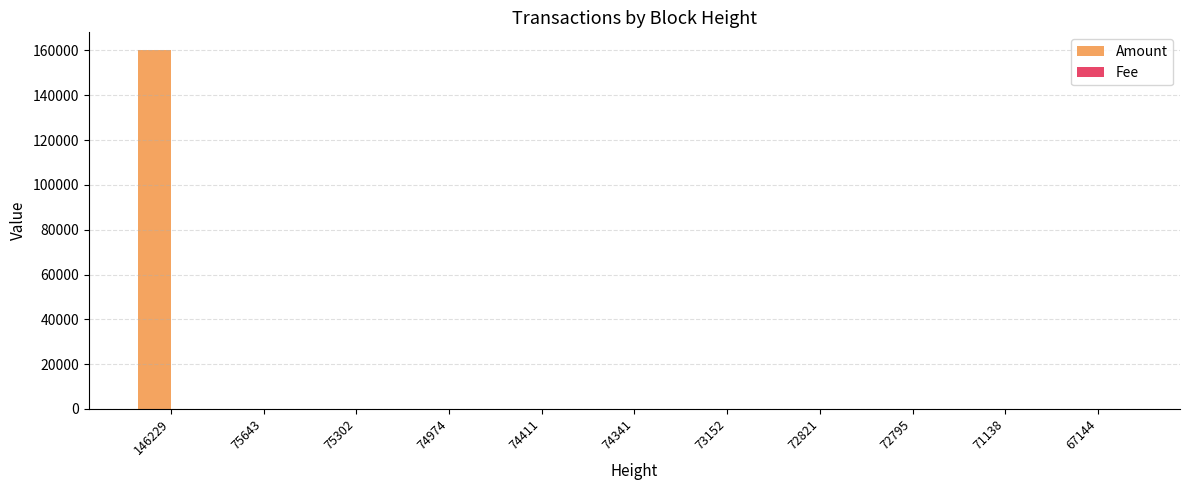

Which series has the largest total across all categories?

Amount